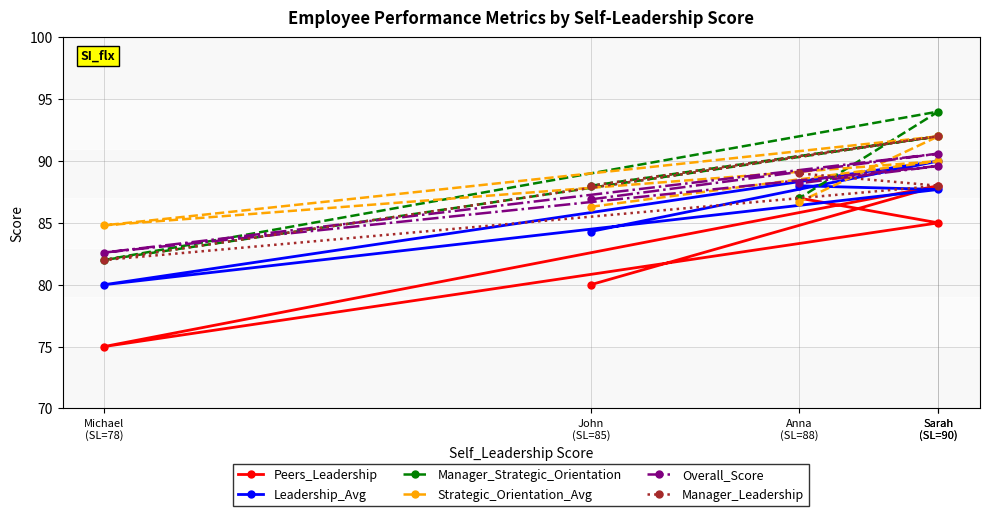

Reading right to left, what are all the values shown in this chart?

Peers_Leadership: Anna
(SL=88)=87.0	Sarah
(SL=90)=85.0	Michael
(SL=78)=75.0	Sarah
(SL=90)=88.0	John
(SL=85)=80.0
Leadership_Avg: Anna
(SL=88)=88.0	Sarah
(SL=90)=87.7	Michael
(SL=78)=80.0	Sarah
(SL=90)=90.0	John
(SL=85)=84.3
Manager_Strategic_Orientation: Anna
(SL=88)=87.0	Sarah
(SL=90)=94.0	Michael
(SL=78)=82.0	Sarah
(SL=90)=92.0	John
(SL=85)=88.0
Strategic_Orientation_Avg: Anna
(SL=88)=86.7	Sarah
(SL=90)=92.0	Michael
(SL=78)=84.8	Sarah
(SL=90)=90.0	John
(SL=85)=86.3
Overall_Score: Anna
(SL=88)=88.2	Sarah
(SL=90)=89.6	Michael
(SL=78)=82.6	Sarah
(SL=90)=90.6	John
(SL=85)=86.9
Manager_Leadership: Anna
(SL=88)=89.0	Sarah
(SL=90)=88.0	Michael
(SL=78)=82.0	Sarah
(SL=90)=92.0	John
(SL=85)=88.0